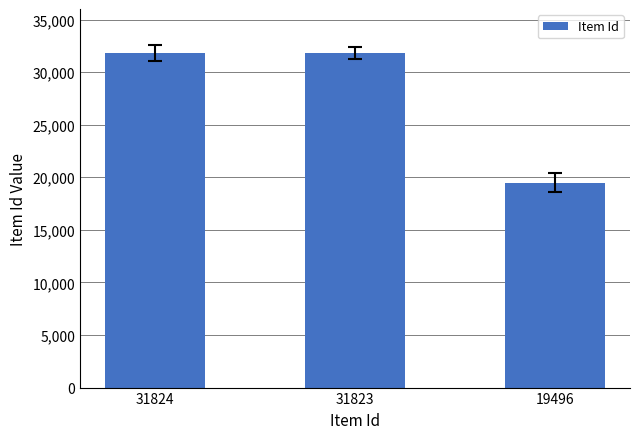

What is the ratio of the value at 19496 to the value at 31823?

0.6